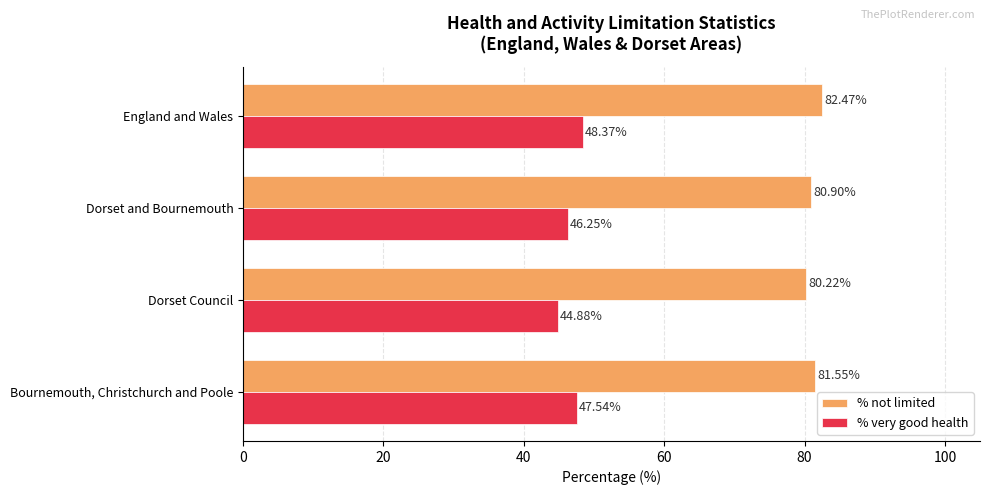

What are all the series names shown in the legend?

% not limited, % very good health